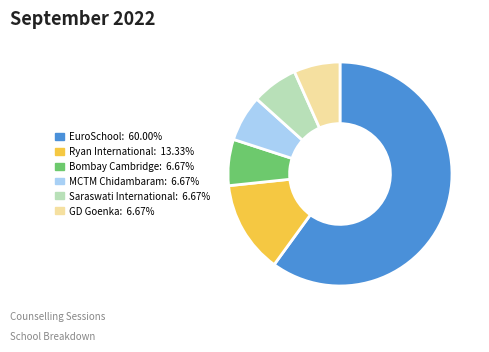

How many segments does this pie chart have?

6